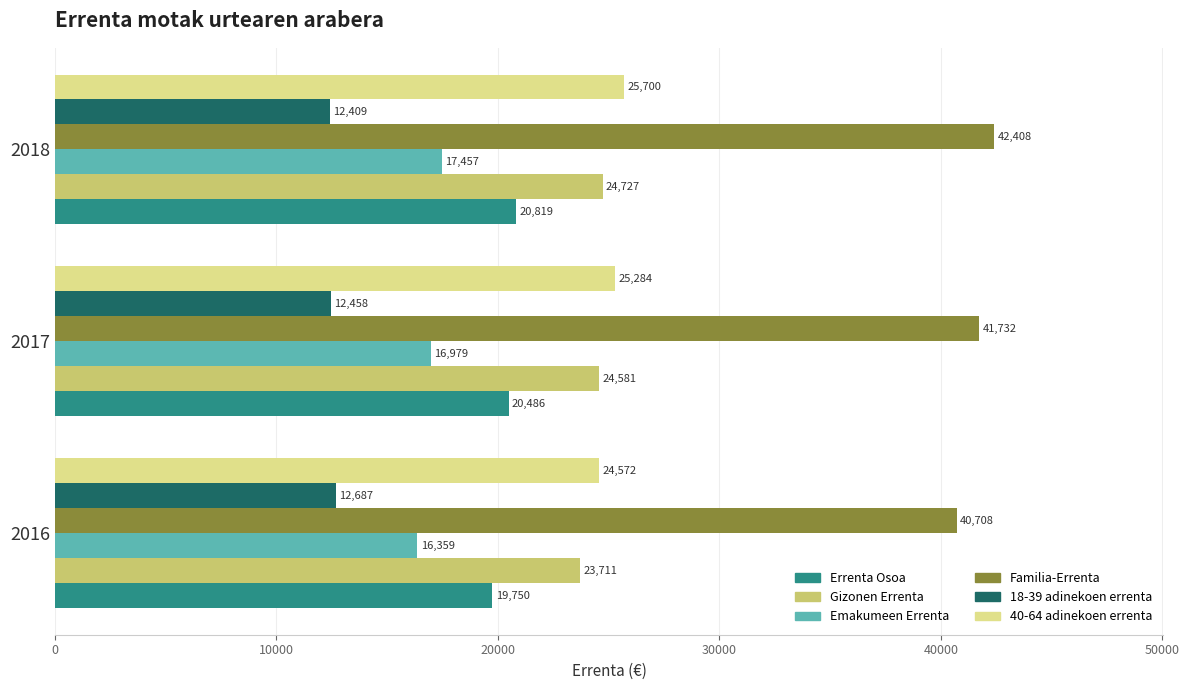

How many 18-39 adinekoen errenta values are between 12409 and 12687?

3